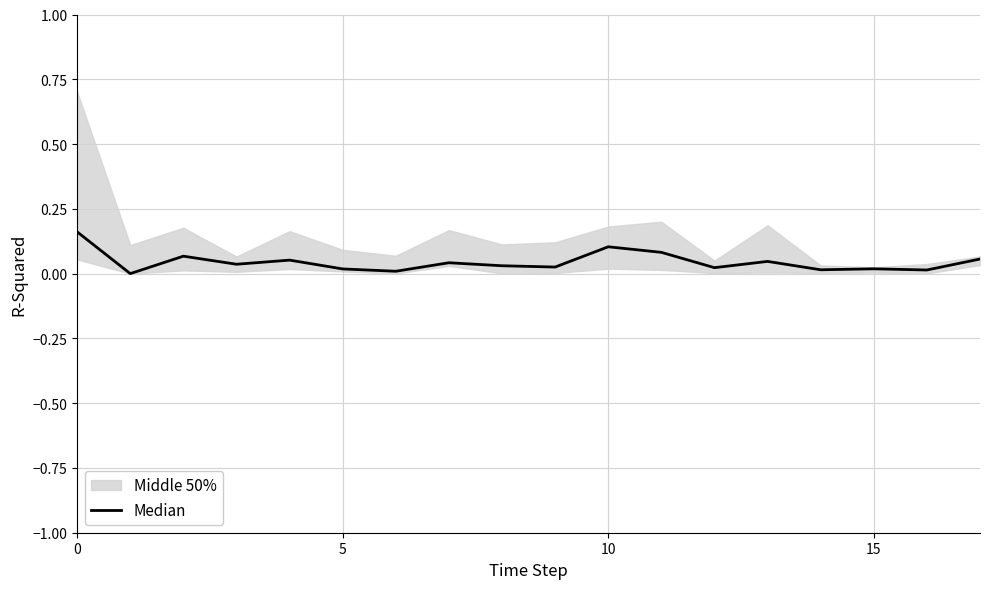

Which has a higher value, 6 or 10?

10